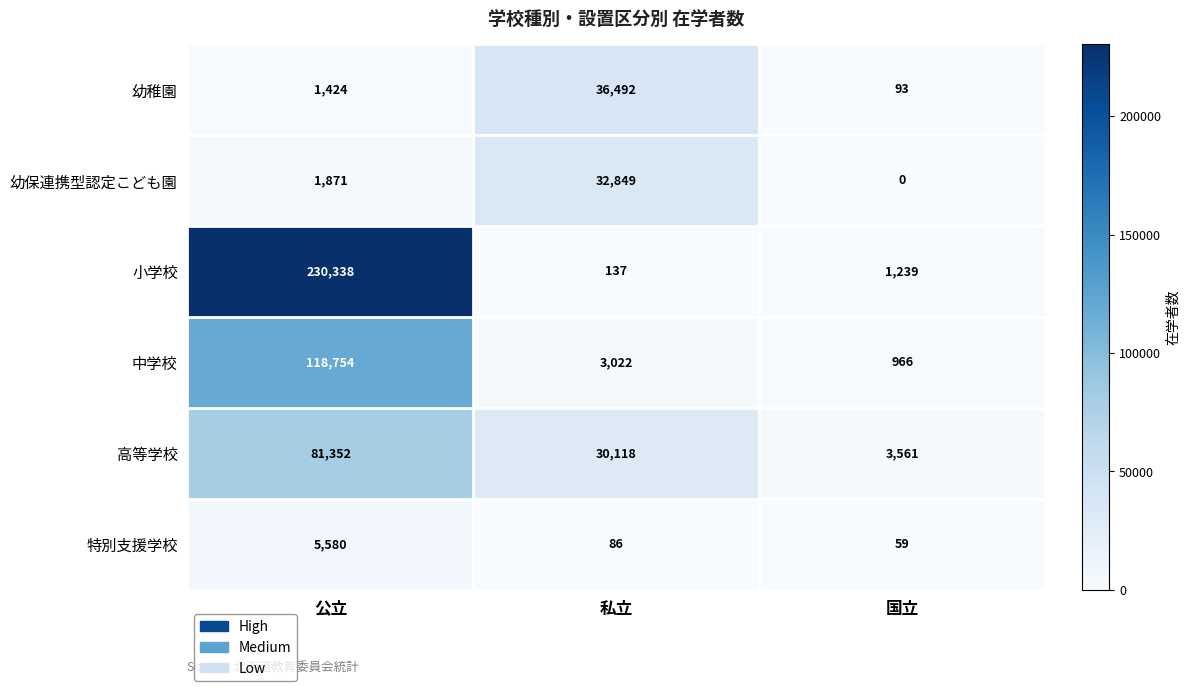

Which series has the largest range (max minus min)?

小学校